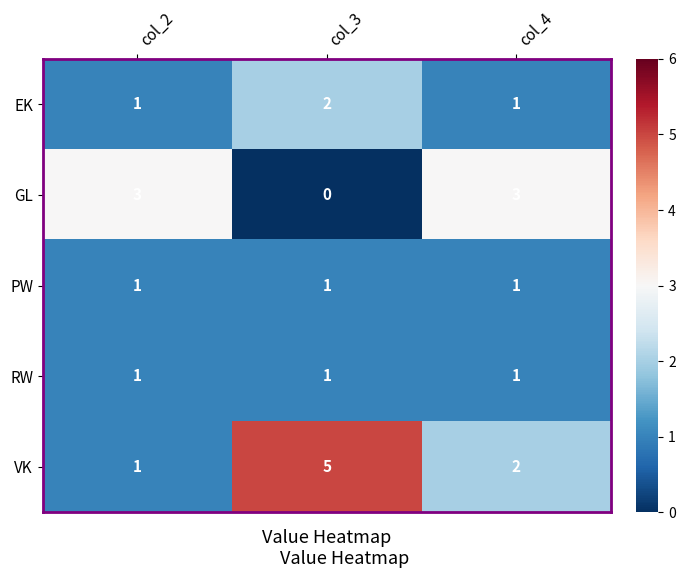

At which label is VK closest to 3?

col_4